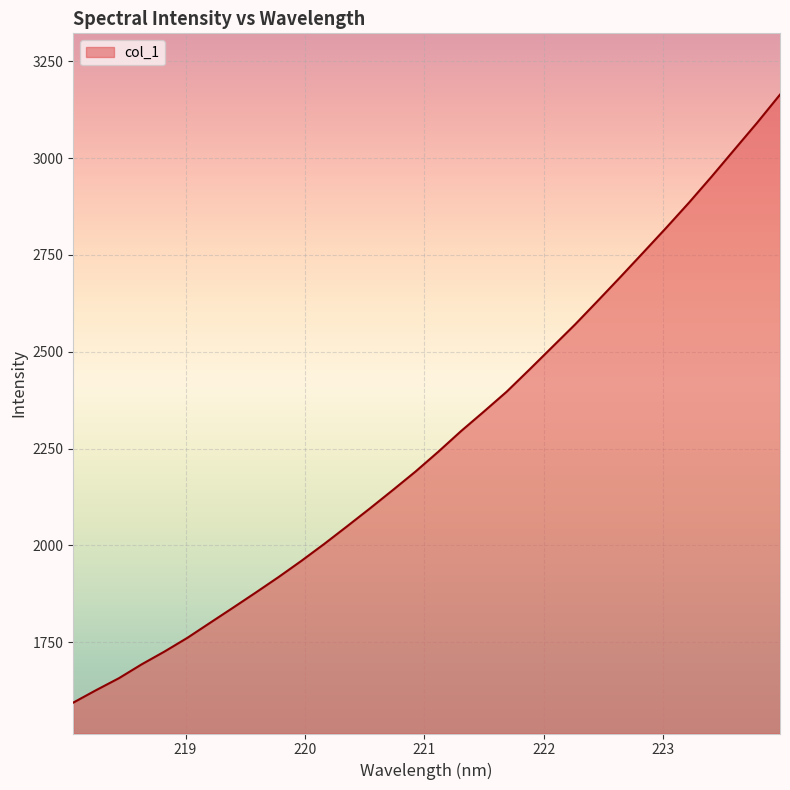

What is the maximum value shown in the chart?

3163.6